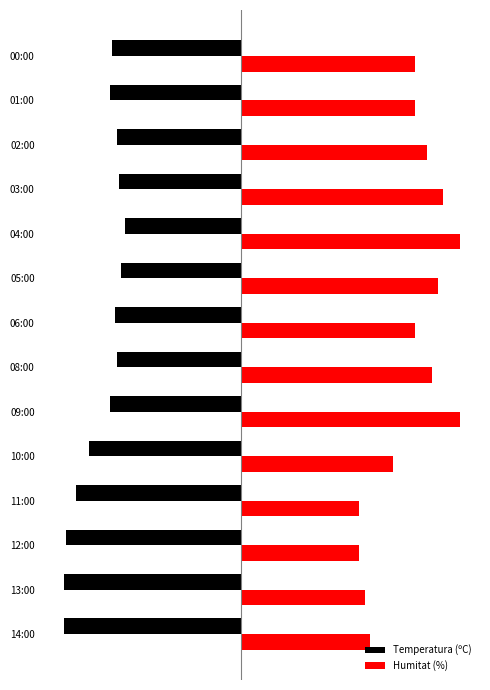

What are all the series names shown in the legend?

Temperatura (ºC), Humitat (%)